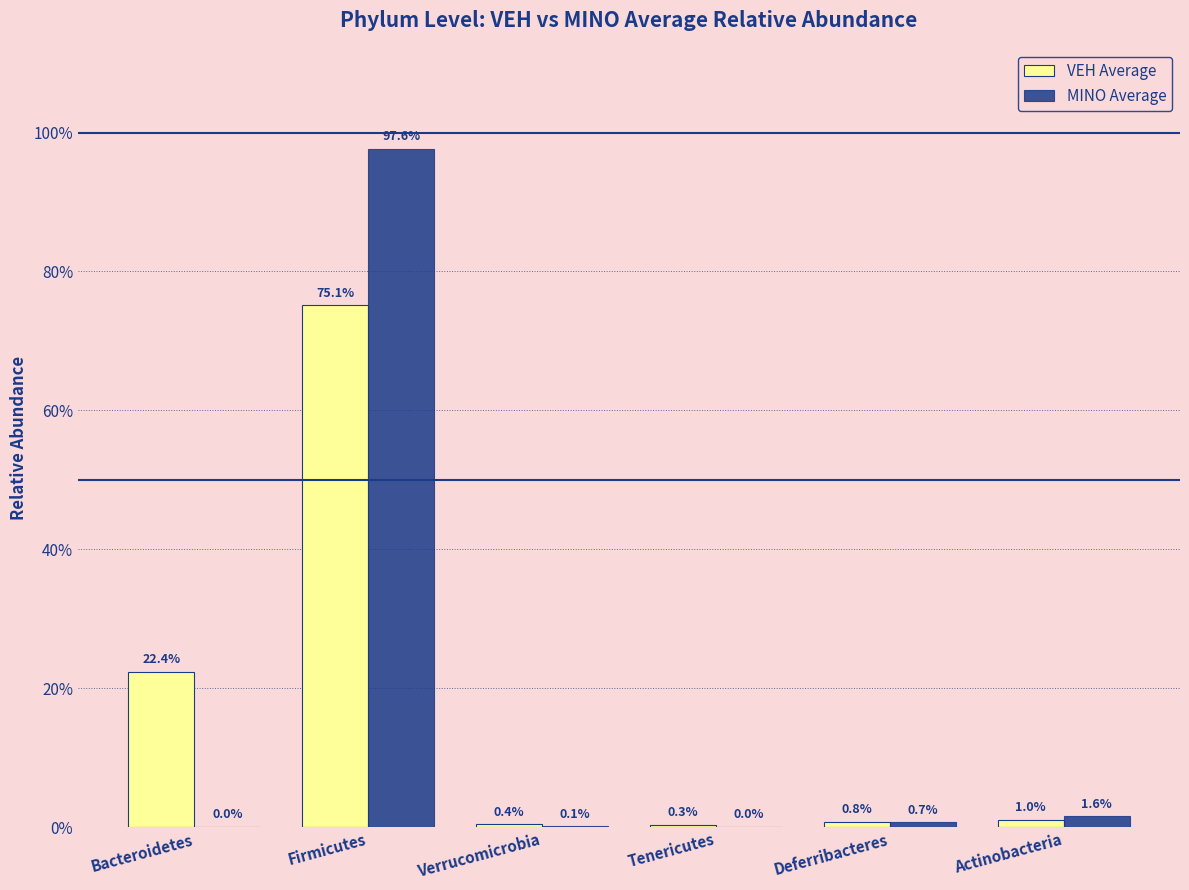

Is the value of VEH Average at Actinobacteria greater than the value of MINO Average at Firmicutes?

No